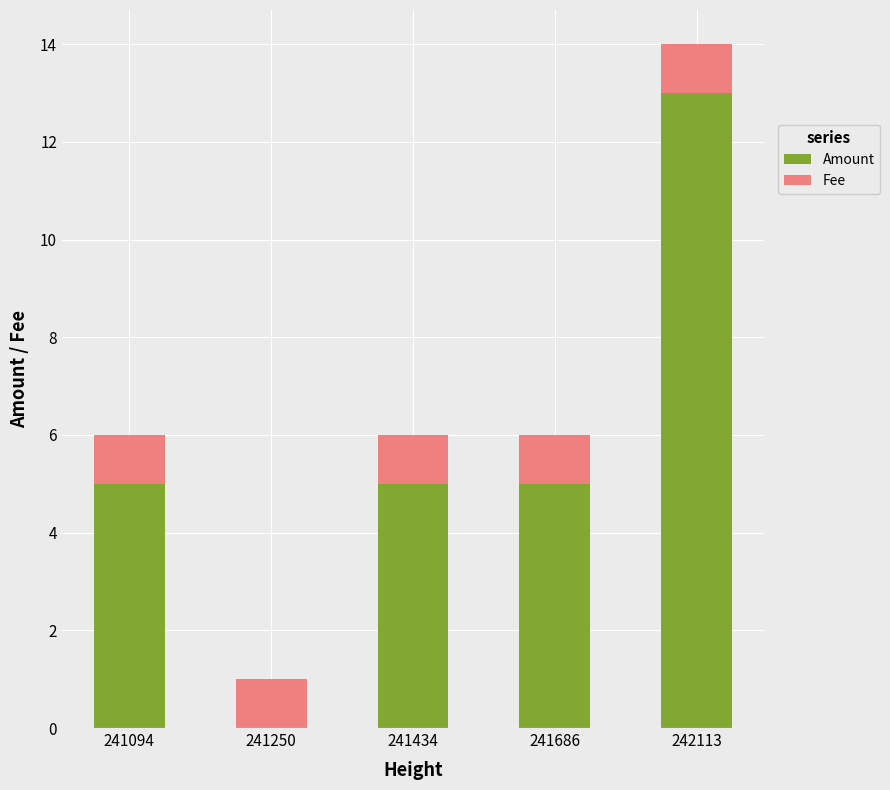

The value of Amount at 241434 is 5. True or false?

True